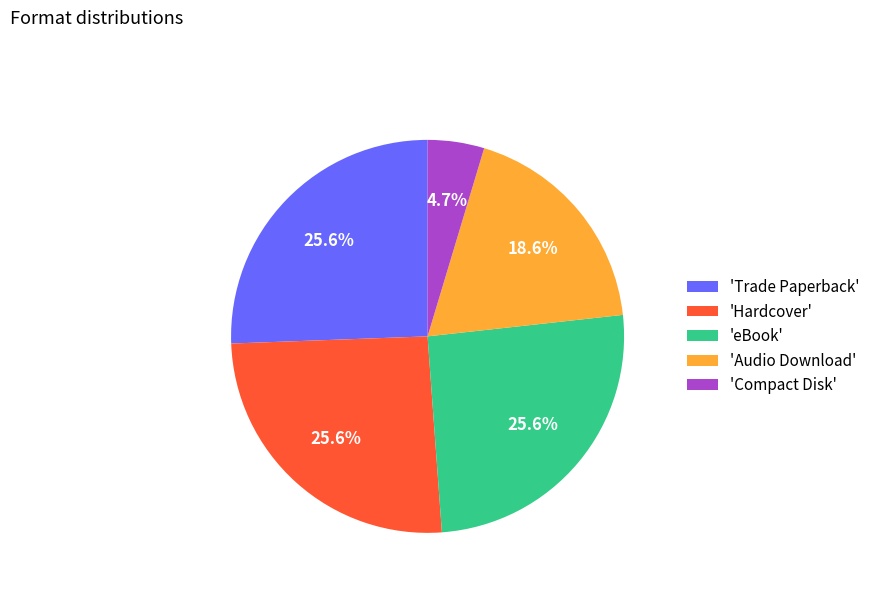

Is the sum of 'Hardcover' and 'eBook' greater than half?

Yes